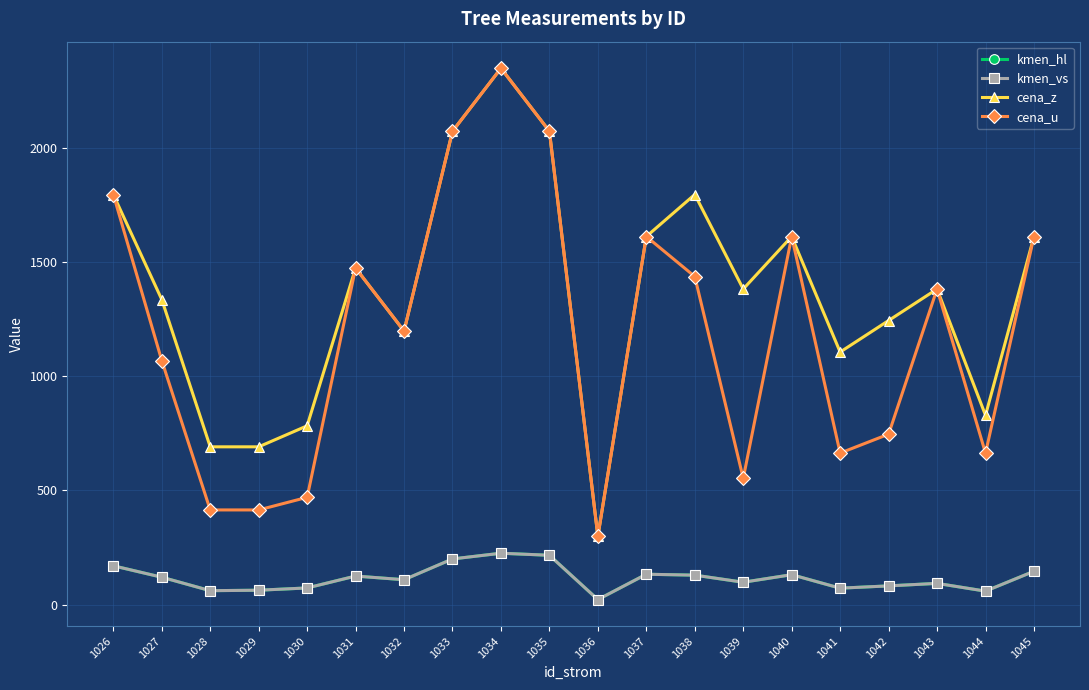

How many lines are shown in the chart?

4